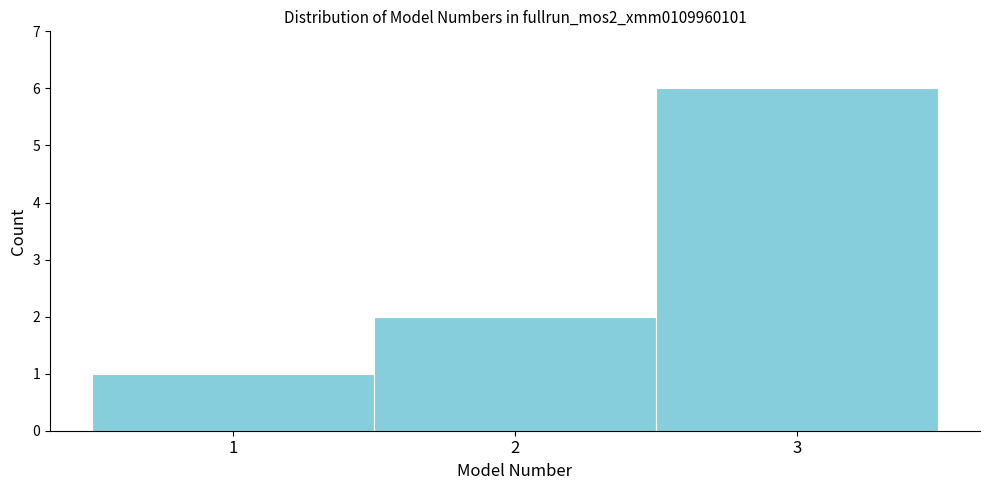

Reading left to right, list every bar in this chart as the range it spans on the x-axis followed by its height. The values are not printed on the chart, so give them approximately, as read against the axis.

0.5 to 1.5: 1
1.5 to 2.5: 2
2.5 to 3.5: 6